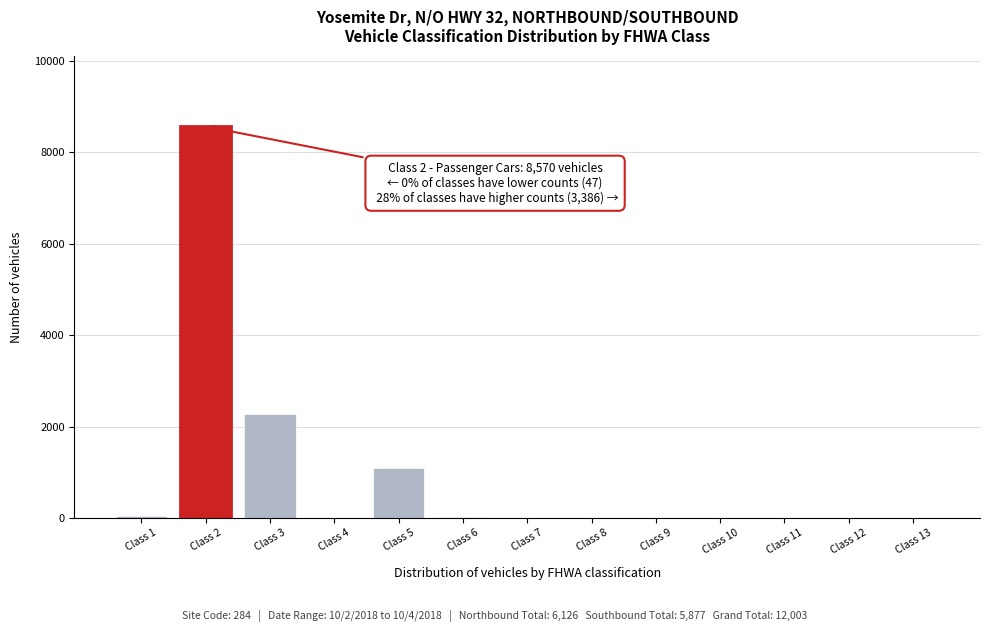

Is it true that the value at Class 11 is 0?

True